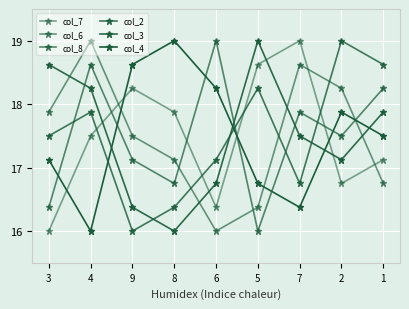

Where is col_6 nearest to the value 17?

8